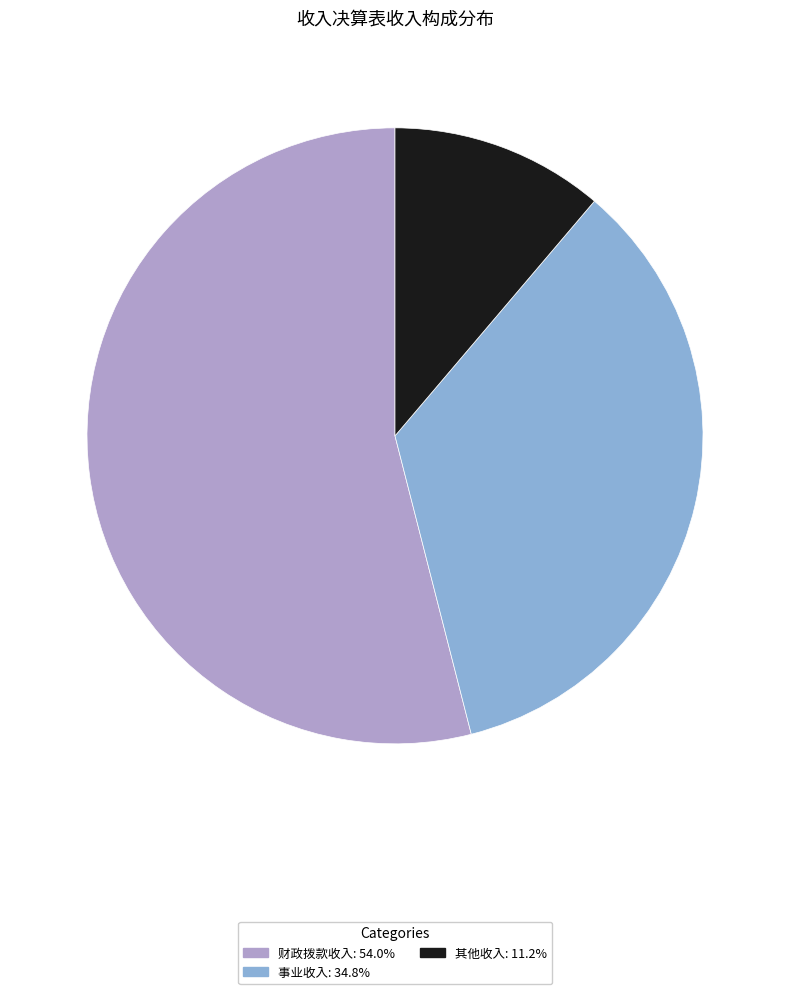

The 其他收入 slice represents 21% of the pie. True or false?

False